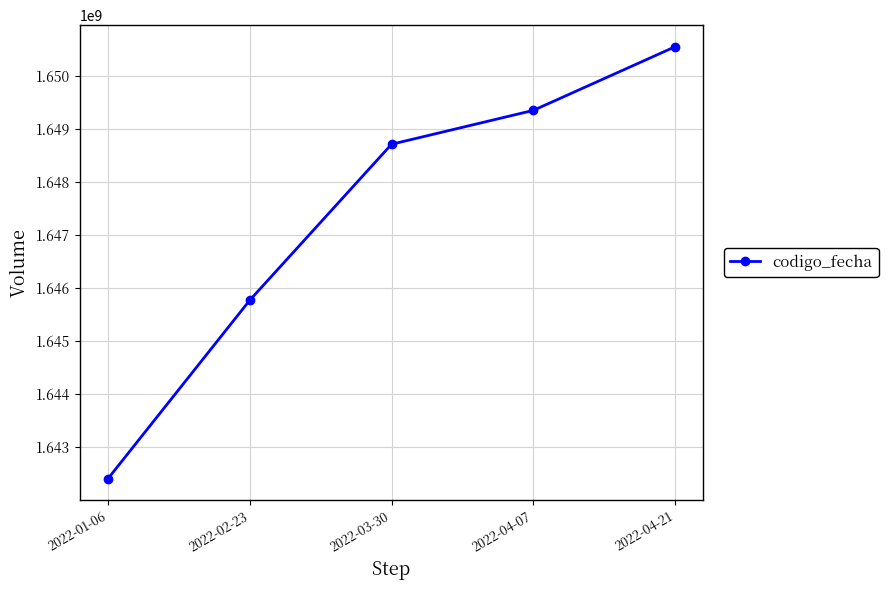

What is the value of the 5th point from the left?

1650551860